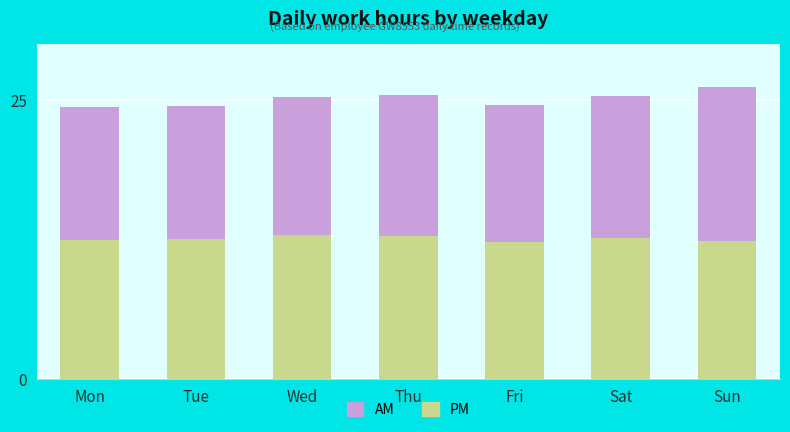

The PM series shows 12.9 at Wed. True or false?

True